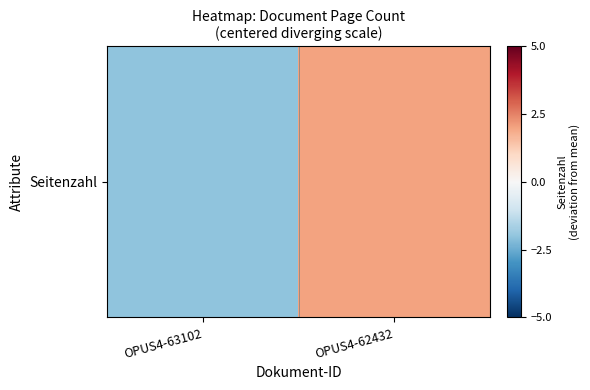

Which has a higher value, OPUS4-63102 or OPUS4-62432?

OPUS4-62432